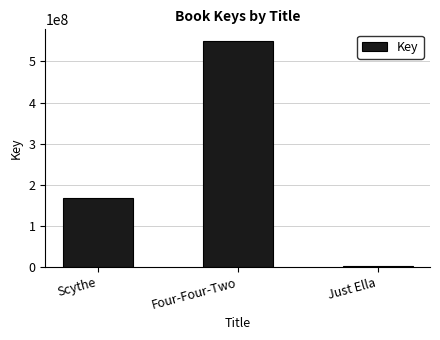

How many data points does each series have?

3